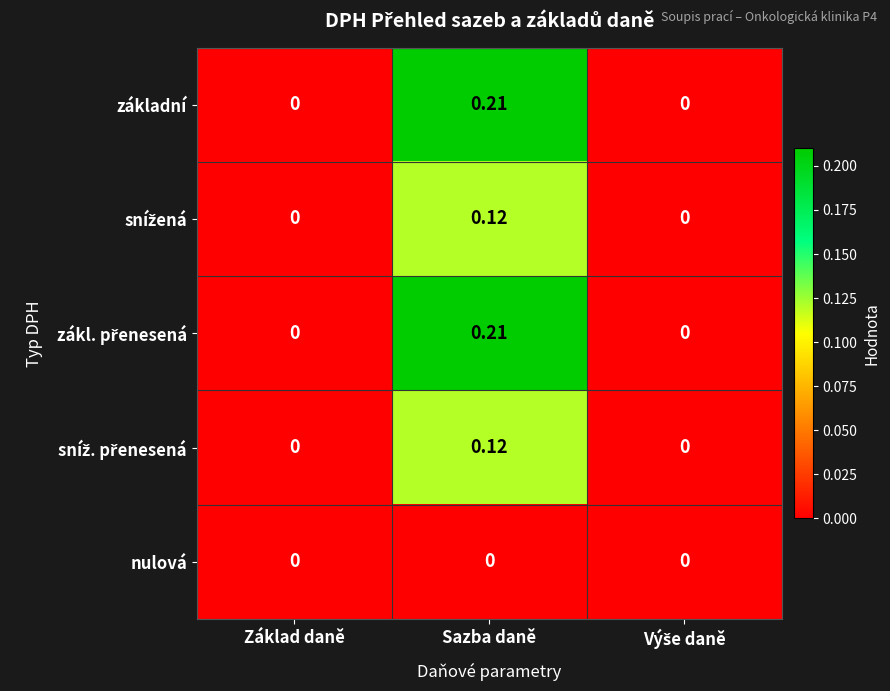

At which category is the sum across all series the highest?

Sazba daně